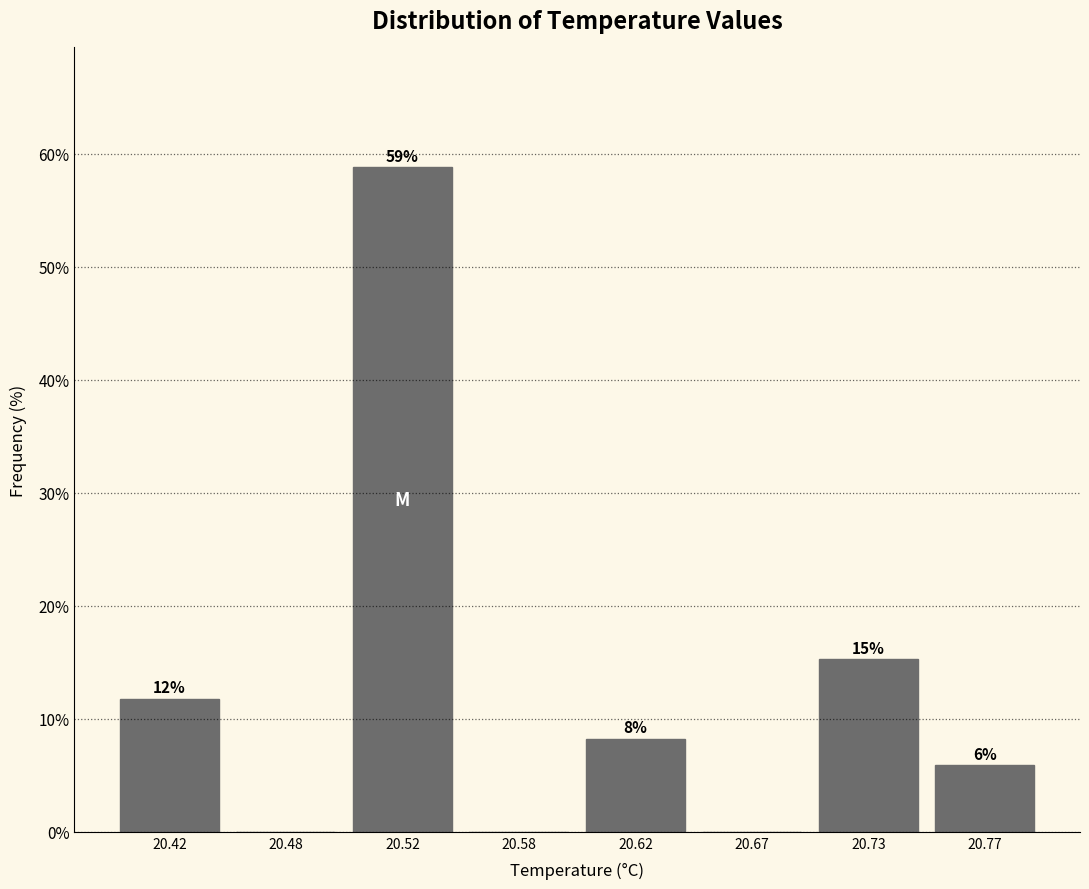

Are the bars horizontal?

No